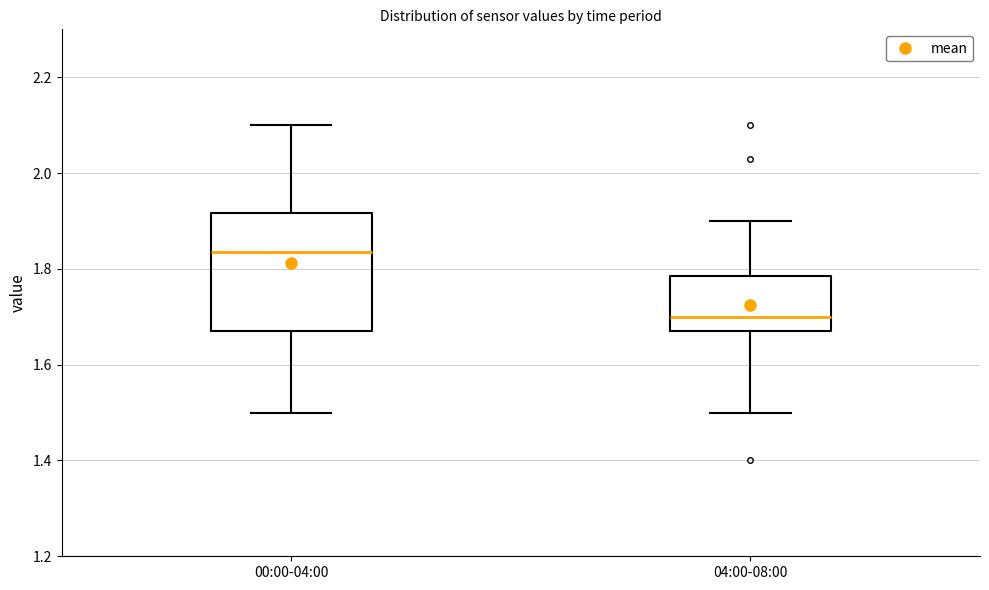

Which box's median line is the highest?

00:00-04:00